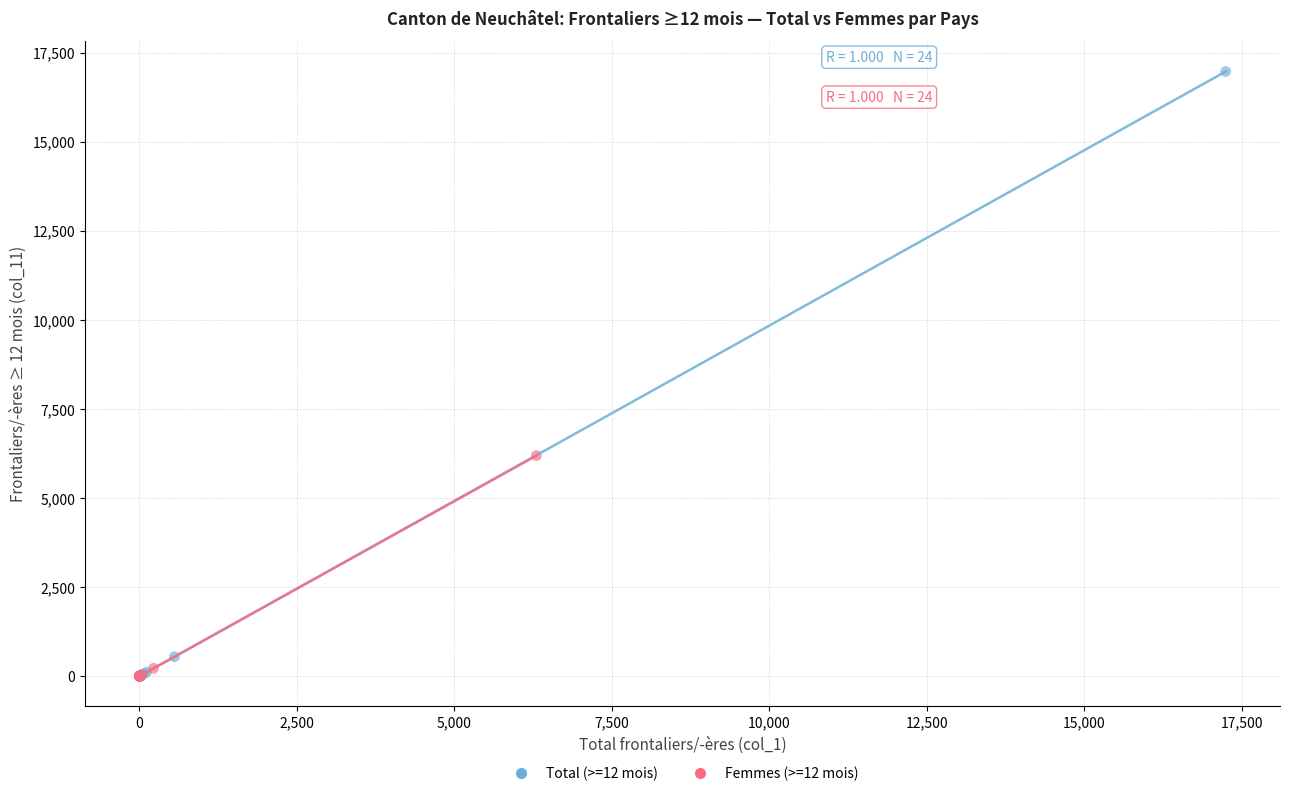

What are all the series names shown in the legend?

Total (>=12 mois), Femmes (>=12 mois)